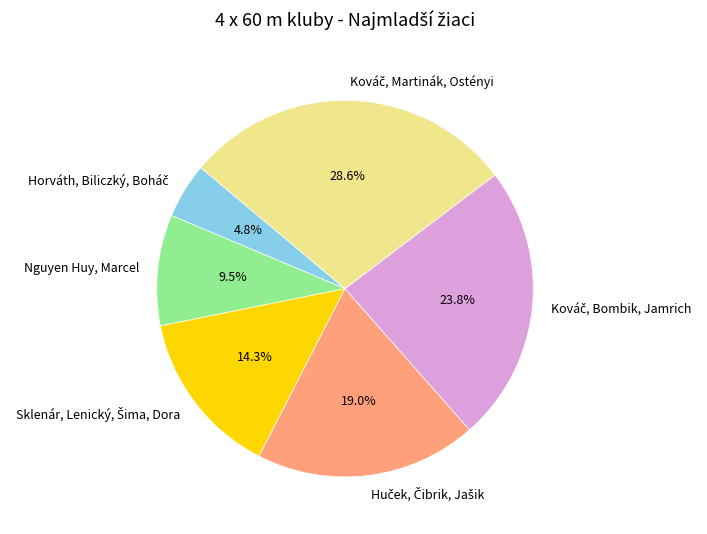

Is there any slice that represents more than half of the pie?

No